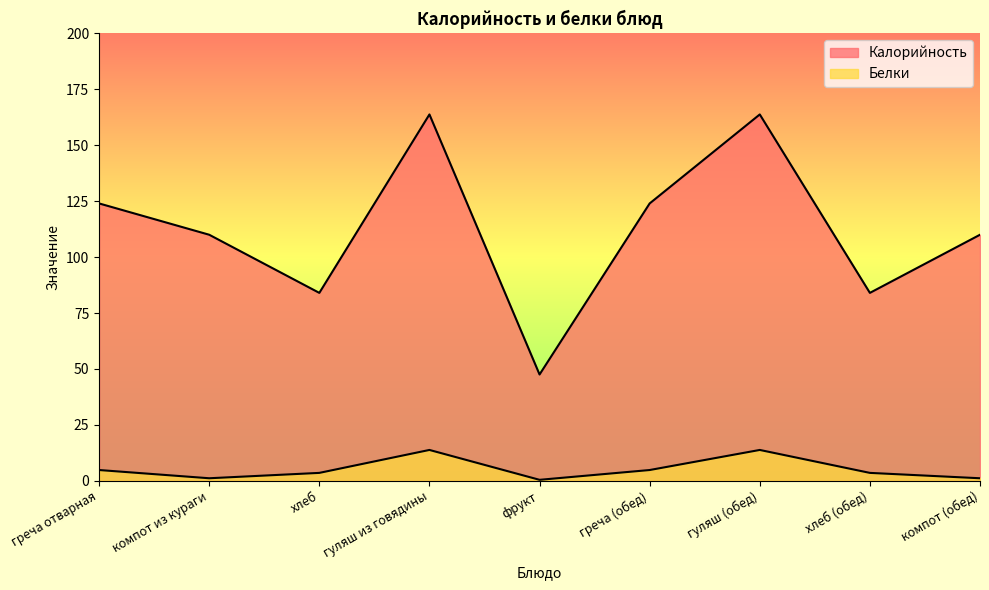

At which label is Калорийность closest to 105?

компот из кураги